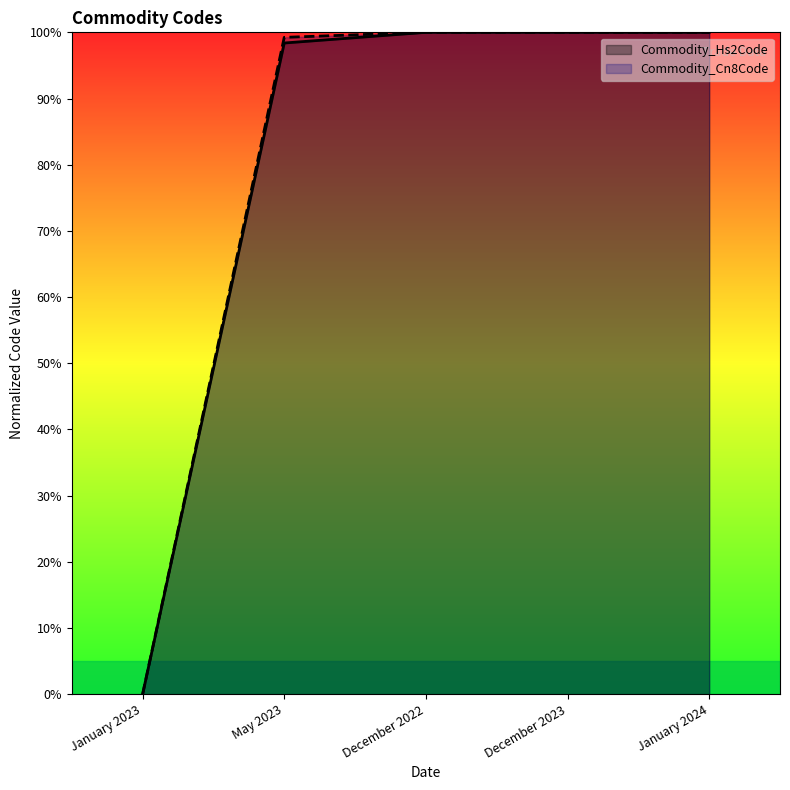

True or false: Commodity_Hs2Code has a value of 0.0 at January 2023.

True